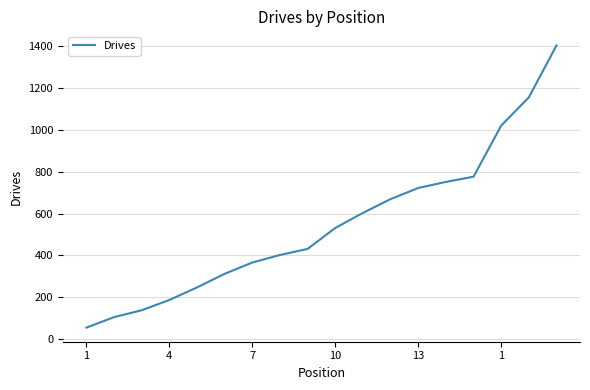

What is the maximum value shown in the chart?

1403